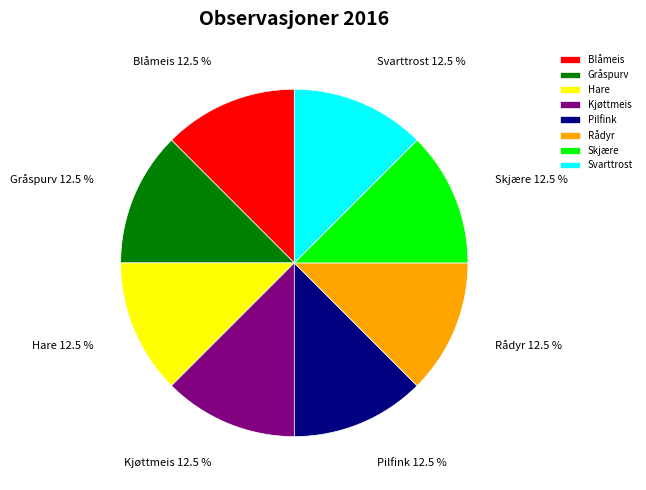

What percentage do Gråspurv and Hare together represent?

25.0%